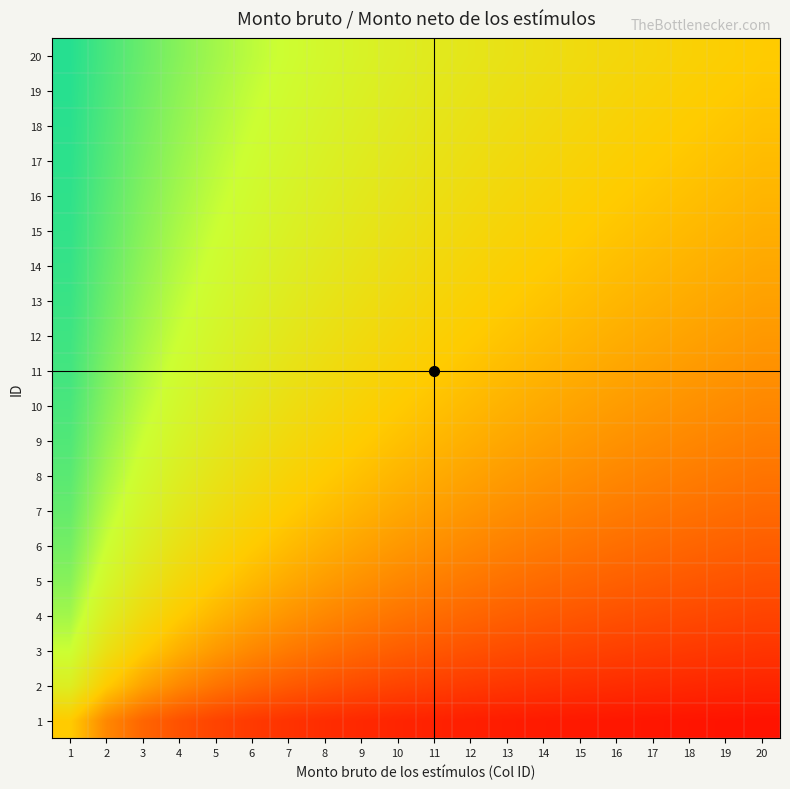

Reading right to left, extract all data points from this chart.

1: 20=0.0	19=0.0	18=0.1	17=0.1	16=0.1	15=0.1	14=0.1	13=0.1	12=0.1	11=0.1	10=0.1	9=0.1	8=0.1	7=0.1	6=0.1	5=0.2	4=0.2	3=0.2	2=0.3	1=0.5
2: 20=0.1	19=0.1	18=0.1	17=0.1	16=0.1	15=0.1	14=0.1	13=0.1	12=0.1	11=0.2	10=0.2	9=0.2	8=0.2	7=0.2	6=0.2	5=0.3	4=0.3	3=0.4	2=0.5	1=0.7
3: 20=0.1	19=0.1	18=0.1	17=0.1	16=0.2	15=0.2	14=0.2	13=0.2	12=0.2	11=0.2	10=0.2	9=0.2	8=0.3	7=0.3	6=0.3	5=0.4	4=0.4	3=0.5	2=0.6	1=0.7
4: 20=0.2	19=0.2	18=0.2	17=0.2	16=0.2	15=0.2	14=0.2	13=0.2	12=0.2	11=0.3	10=0.3	9=0.3	8=0.3	7=0.4	6=0.4	5=0.4	4=0.5	3=0.6	2=0.7	1=0.8
5: 20=0.2	19=0.2	18=0.2	17=0.2	16=0.2	15=0.2	14=0.3	13=0.3	12=0.3	11=0.3	10=0.3	9=0.4	8=0.4	7=0.4	6=0.5	5=0.5	4=0.6	3=0.6	2=0.7	1=0.8
6: 20=0.2	19=0.2	18=0.2	17=0.3	16=0.3	15=0.3	14=0.3	13=0.3	12=0.3	11=0.4	10=0.4	9=0.4	8=0.4	7=0.5	6=0.5	5=0.5	4=0.6	3=0.7	2=0.7	1=0.9
7: 20=0.3	19=0.3	18=0.3	17=0.3	16=0.3	15=0.3	14=0.3	13=0.3	12=0.4	11=0.4	10=0.4	9=0.4	8=0.5	7=0.5	6=0.5	5=0.6	4=0.6	3=0.7	2=0.8	1=0.9
8: 20=0.3	19=0.3	18=0.3	17=0.3	16=0.3	15=0.3	14=0.4	13=0.4	12=0.4	11=0.4	10=0.4	9=0.5	8=0.5	7=0.5	6=0.6	5=0.6	4=0.7	3=0.7	2=0.8	1=0.9
9: 20=0.3	19=0.3	18=0.3	17=0.3	16=0.4	15=0.4	14=0.4	13=0.4	12=0.4	11=0.4	10=0.5	9=0.5	8=0.5	7=0.6	6=0.6	5=0.6	4=0.7	3=0.7	2=0.8	1=0.9
10: 20=0.3	19=0.3	18=0.4	17=0.4	16=0.4	15=0.4	14=0.4	13=0.4	12=0.5	11=0.5	10=0.5	9=0.5	8=0.6	7=0.6	6=0.6	5=0.7	4=0.7	3=0.8	2=0.8	1=0.9
11: 20=0.4	19=0.4	18=0.4	17=0.4	16=0.4	15=0.4	14=0.4	13=0.5	12=0.5	11=0.5	10=0.5	9=0.5	8=0.6	7=0.6	6=0.6	5=0.7	4=0.7	3=0.8	2=0.8	1=0.9
12: 20=0.4	19=0.4	18=0.4	17=0.4	16=0.4	15=0.4	14=0.5	13=0.5	12=0.5	11=0.5	10=0.5	9=0.6	8=0.6	7=0.6	6=0.7	5=0.7	4=0.7	3=0.8	2=0.9	1=0.9
13: 20=0.4	19=0.4	18=0.4	17=0.4	16=0.4	15=0.5	14=0.5	13=0.5	12=0.5	11=0.5	10=0.6	9=0.6	8=0.6	7=0.6	6=0.7	5=0.7	4=0.8	3=0.8	2=0.9	1=0.9
14: 20=0.4	19=0.4	18=0.4	17=0.5	16=0.5	15=0.5	14=0.5	13=0.5	12=0.5	11=0.6	10=0.6	9=0.6	8=0.6	7=0.7	6=0.7	5=0.7	4=0.8	3=0.8	2=0.9	1=0.9
15: 20=0.4	19=0.4	18=0.5	17=0.5	16=0.5	15=0.5	14=0.5	13=0.5	12=0.6	11=0.6	10=0.6	9=0.6	8=0.7	7=0.7	6=0.7	5=0.7	4=0.8	3=0.8	2=0.9	1=0.9
16: 20=0.4	19=0.5	18=0.5	17=0.5	16=0.5	15=0.5	14=0.5	13=0.6	12=0.6	11=0.6	10=0.6	9=0.6	8=0.7	7=0.7	6=0.7	5=0.8	4=0.8	3=0.8	2=0.9	1=0.9
17: 20=0.5	19=0.5	18=0.5	17=0.5	16=0.5	15=0.5	14=0.5	13=0.6	12=0.6	11=0.6	10=0.6	9=0.7	8=0.7	7=0.7	6=0.7	5=0.8	4=0.8	3=0.8	2=0.9	1=0.9
18: 20=0.5	19=0.5	18=0.5	17=0.5	16=0.5	15=0.5	14=0.6	13=0.6	12=0.6	11=0.6	10=0.6	9=0.7	8=0.7	7=0.7	6=0.7	5=0.8	4=0.8	3=0.9	2=0.9	1=0.9
19: 20=0.5	19=0.5	18=0.5	17=0.5	16=0.5	15=0.6	14=0.6	13=0.6	12=0.6	11=0.6	10=0.7	9=0.7	8=0.7	7=0.7	6=0.8	5=0.8	4=0.8	3=0.9	2=0.9	1=0.9
20: 20=0.5	19=0.5	18=0.5	17=0.5	16=0.6	15=0.6	14=0.6	13=0.6	12=0.6	11=0.6	10=0.7	9=0.7	8=0.7	7=0.7	6=0.8	5=0.8	4=0.8	3=0.9	2=0.9	1=1.0